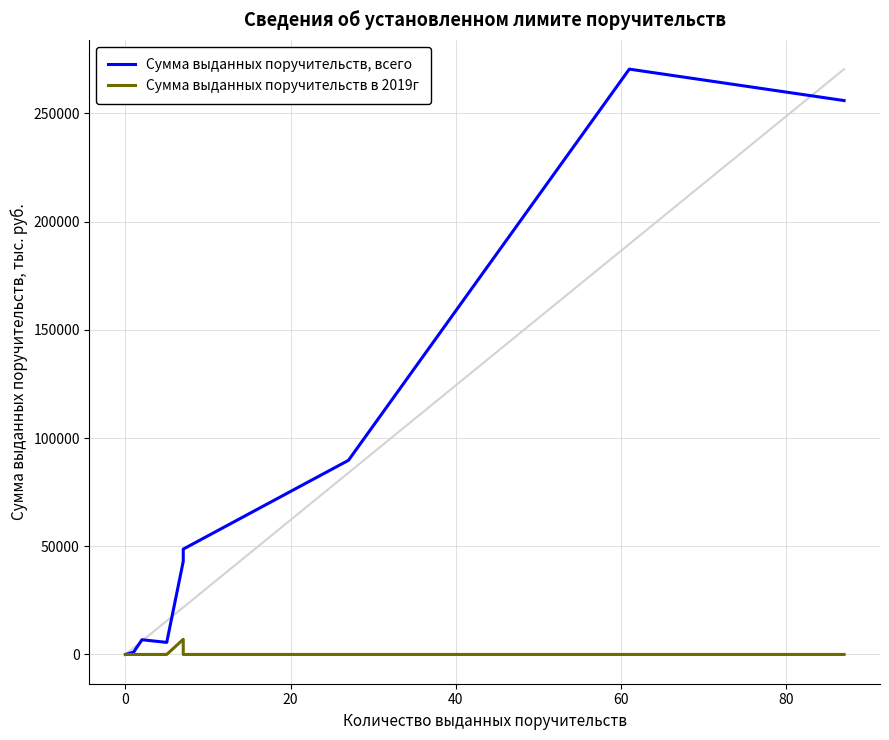

How many lines are shown in the chart?

2